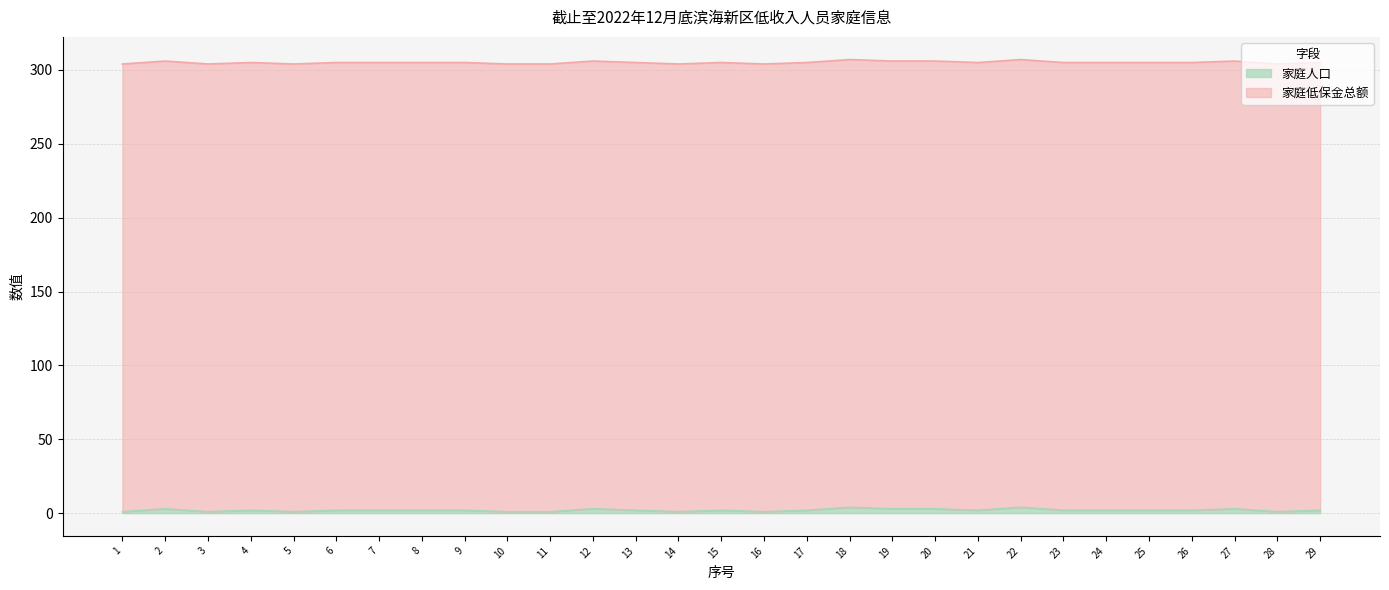

At which category does the data reach its first local peak?

2